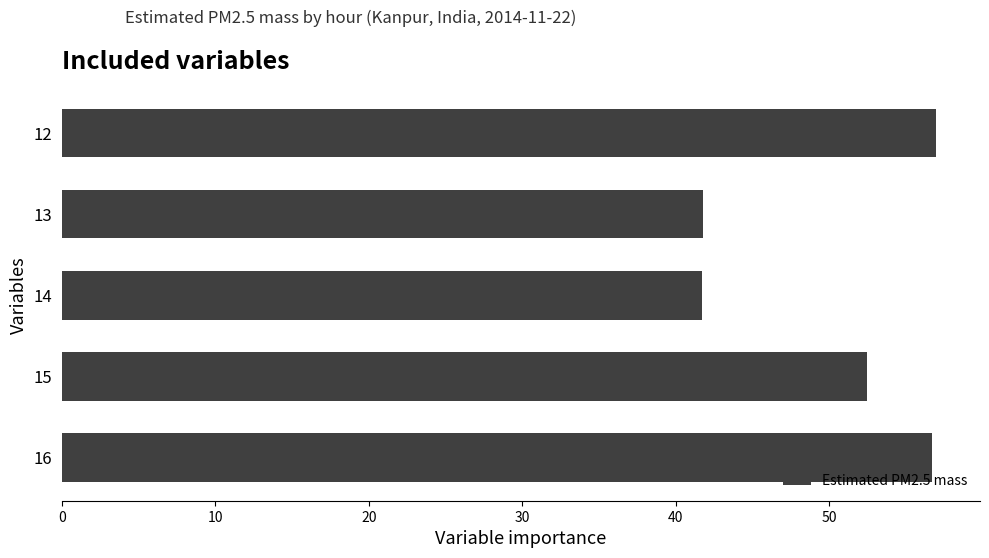

What is the difference between the second highest and minimum values?

15.0